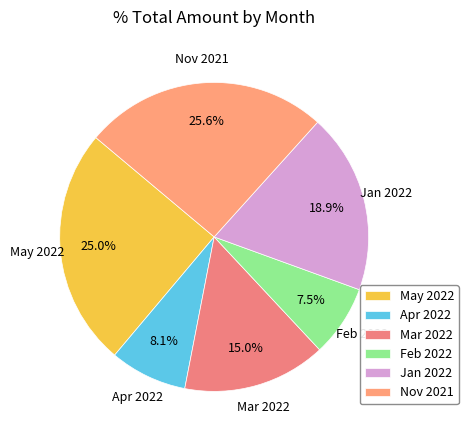

Count the number of slices in the pie.

6